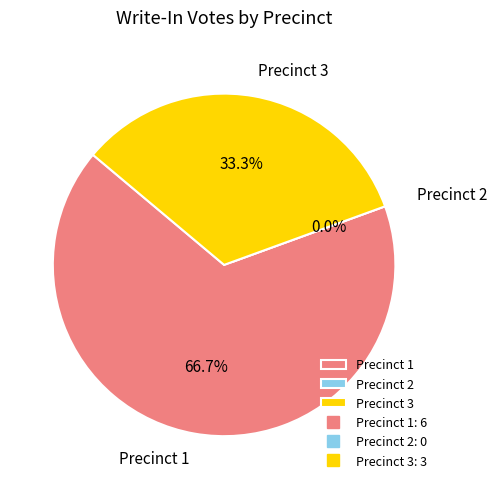

To the nearest percent, what is the combined percentage of Precinct 2 and Precinct 3?

33%